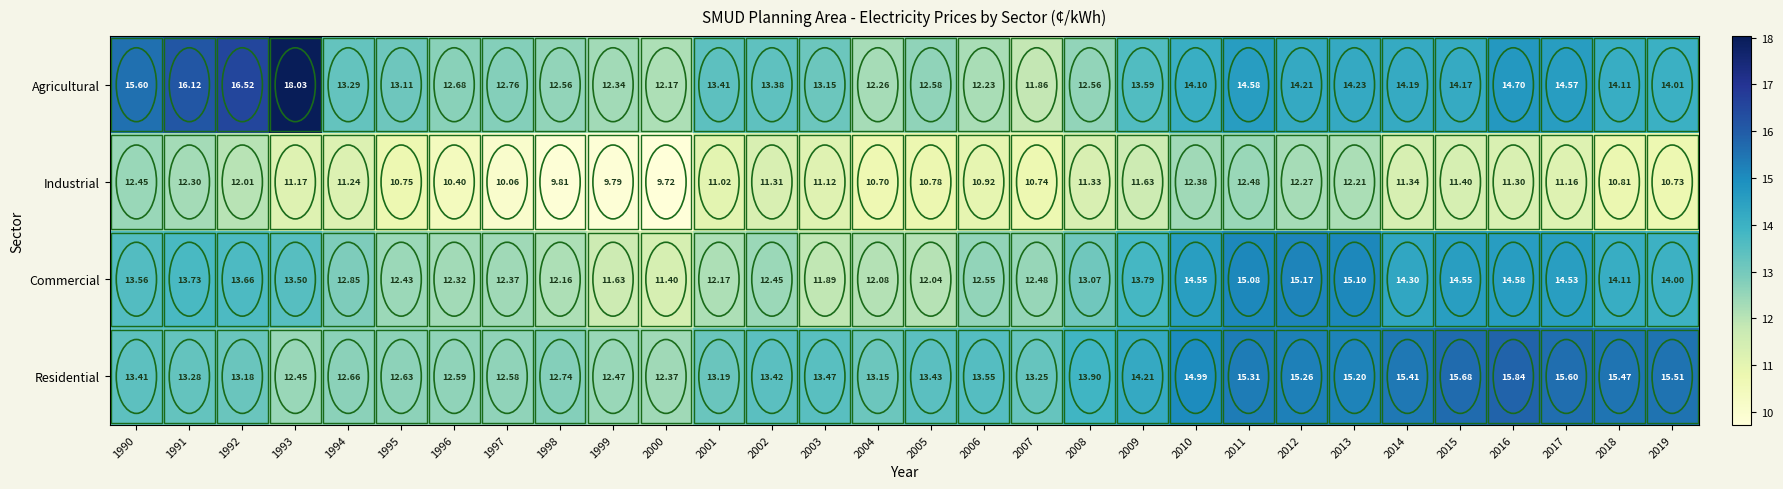

Rank the series at 1997 from highest to lowest value.

Agricultural, Residential, Commercial, Industrial